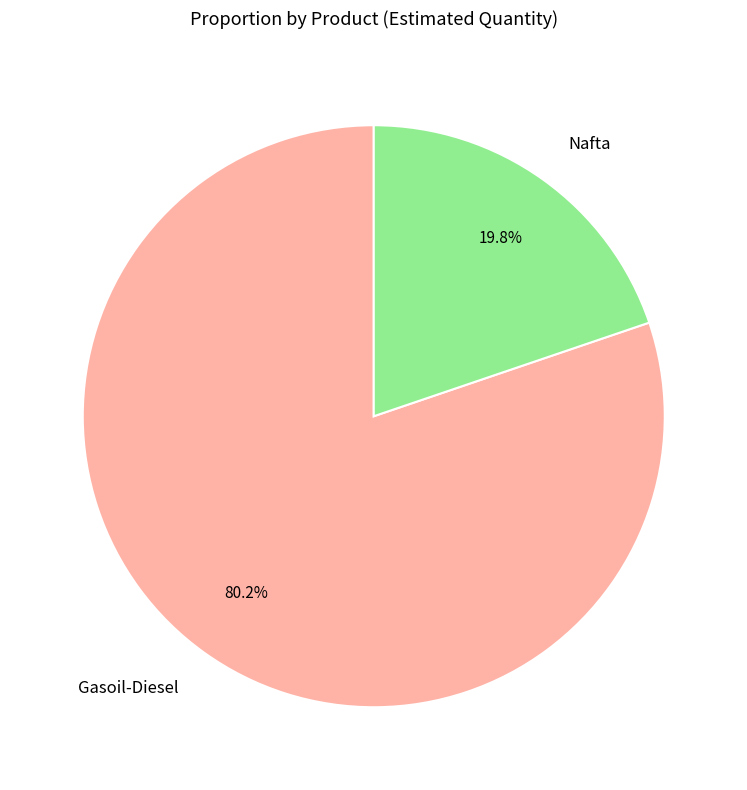

What percentage is the Gasoil-Diesel slice, to the nearest percent?

80%